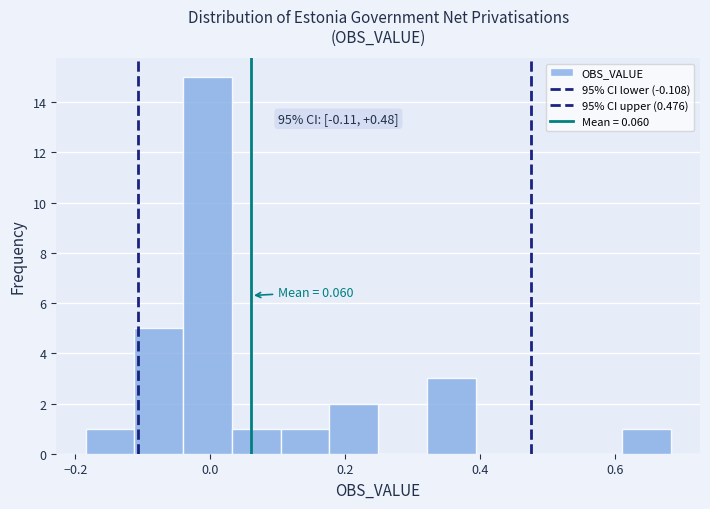

Around what value on the x-axis is the tallest bar? Give the approximate position of its centre, as read against the axis.

0.00